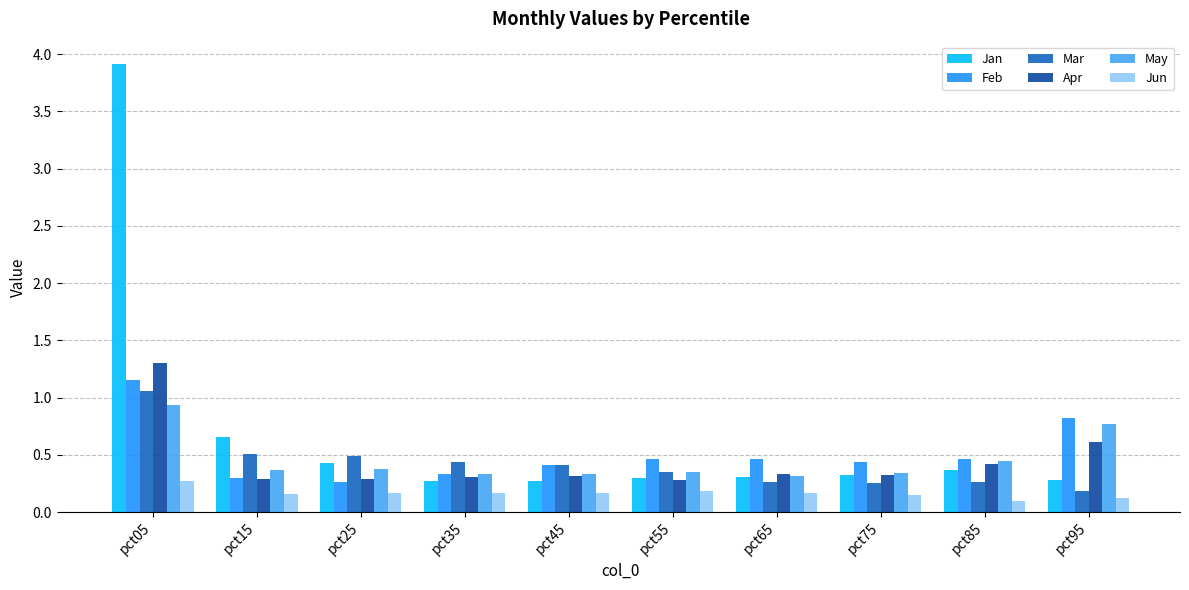

What is the average value of the May series?

0.5